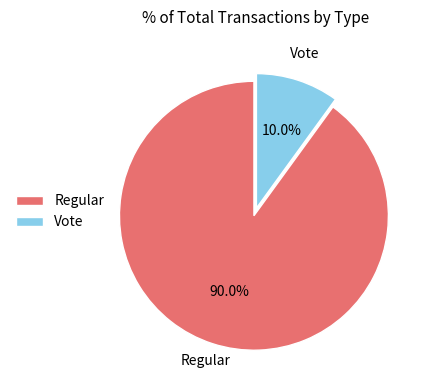

How many segments does this pie chart have?

2